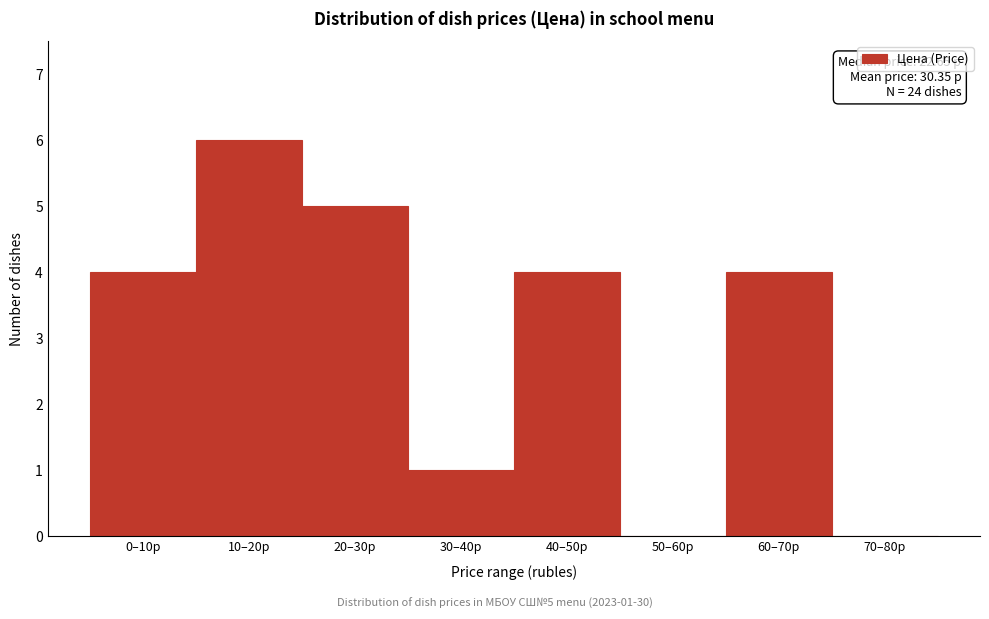

Reading right to left, transcribe all the data shown in this chart.

70–80р=0	60–70р=4	50–60р=0	40–50р=4	30–40р=1	20–30р=5	10–20р=6	0–10р=4